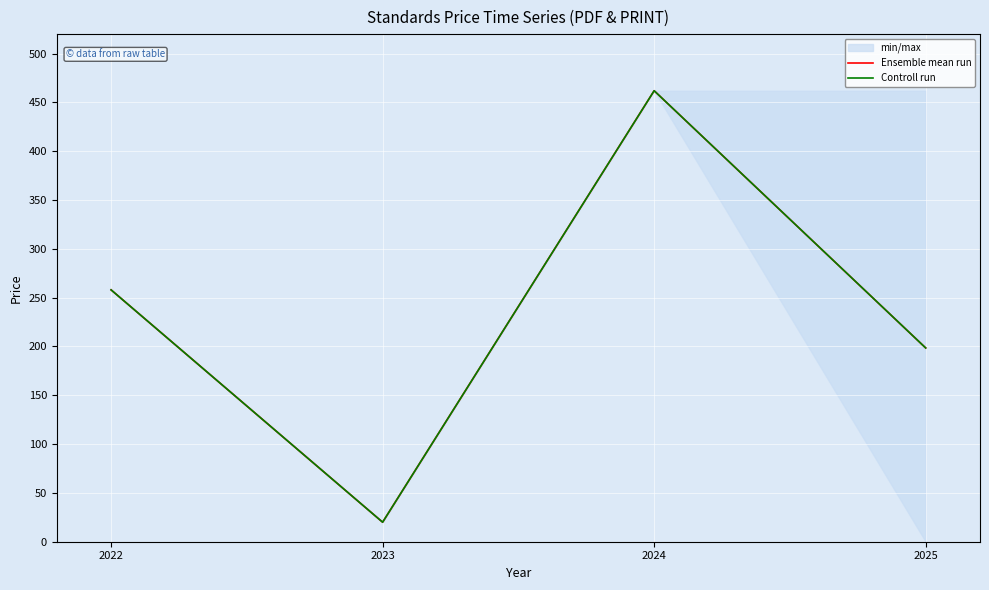

What is the highest value of the Controll run series?

462.0